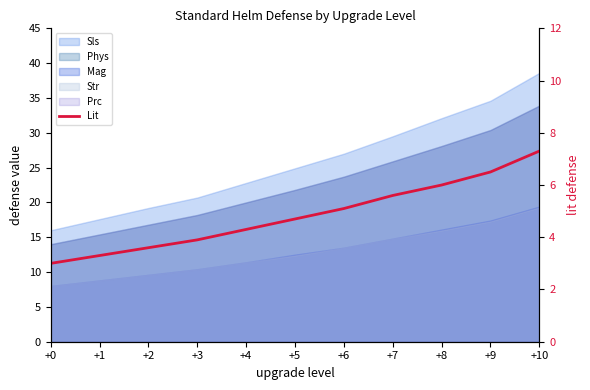

Does the chart have visible grid lines?

No